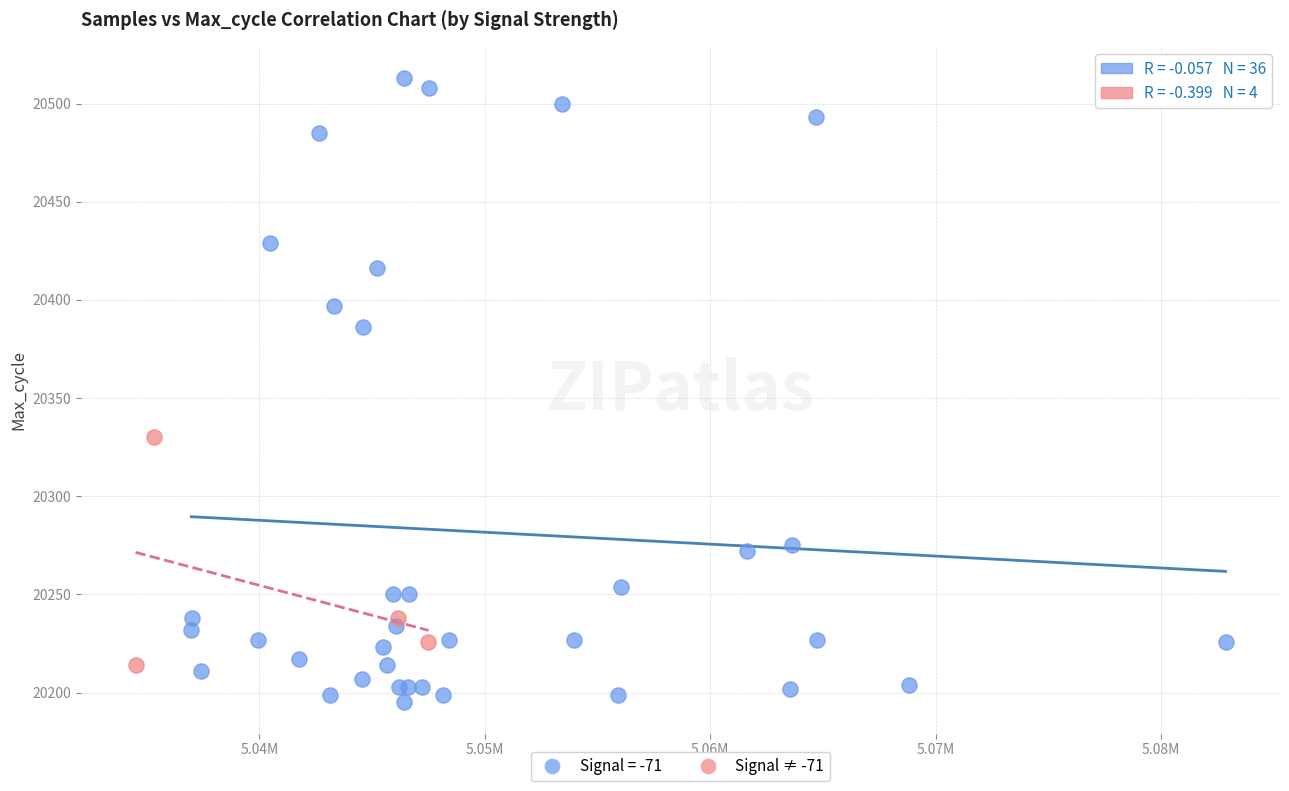

Which series reaches the maximum Y coordinate?

Signal = -71